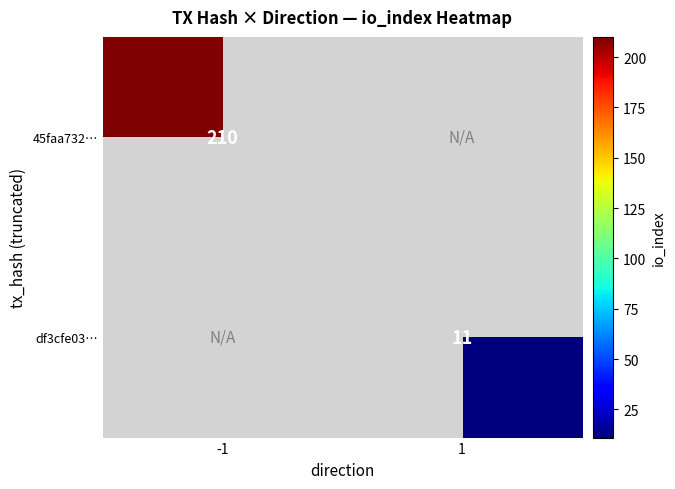

How many distinct data groups are displayed?

2